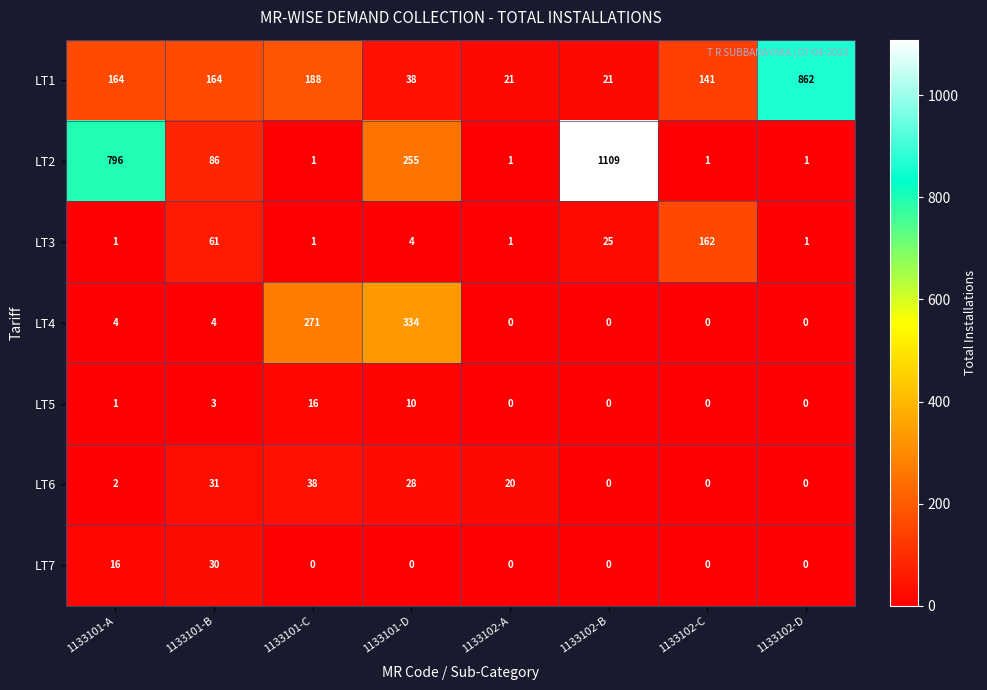

At which label is LT6 closest to 19?

1133102-A